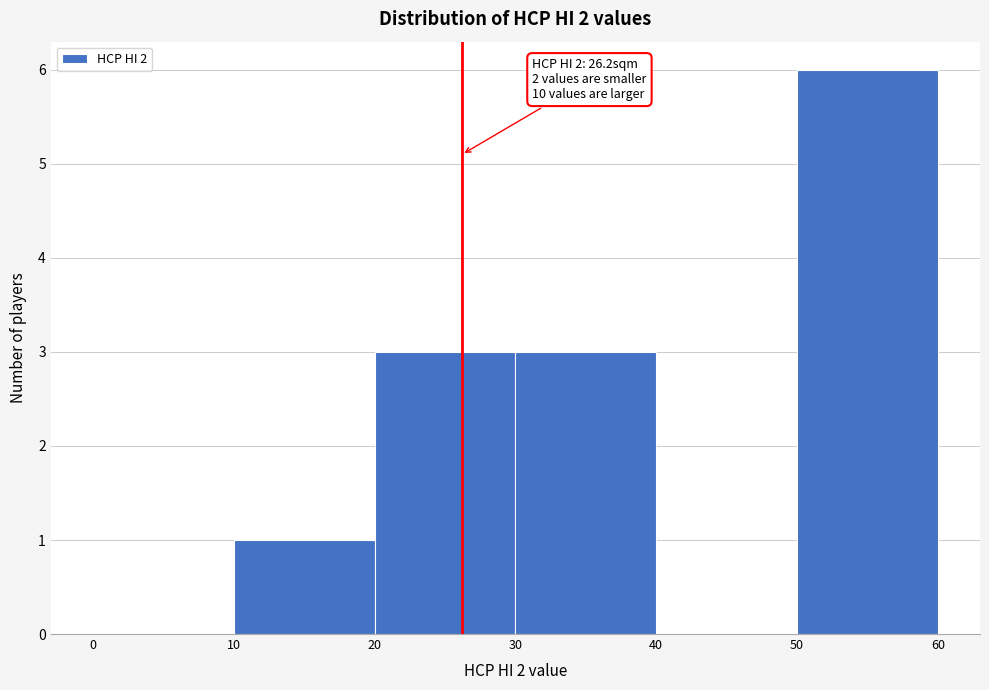

Which range on the x-axis has the tallest bar?

50 to 60